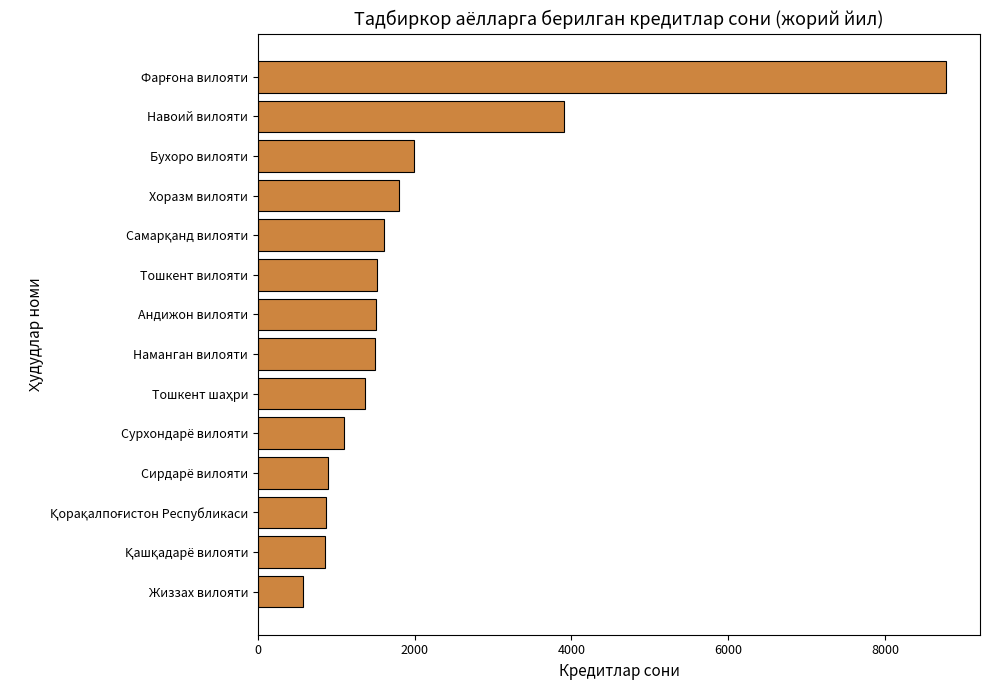

What is the difference between the second highest and second lowest values?

3049